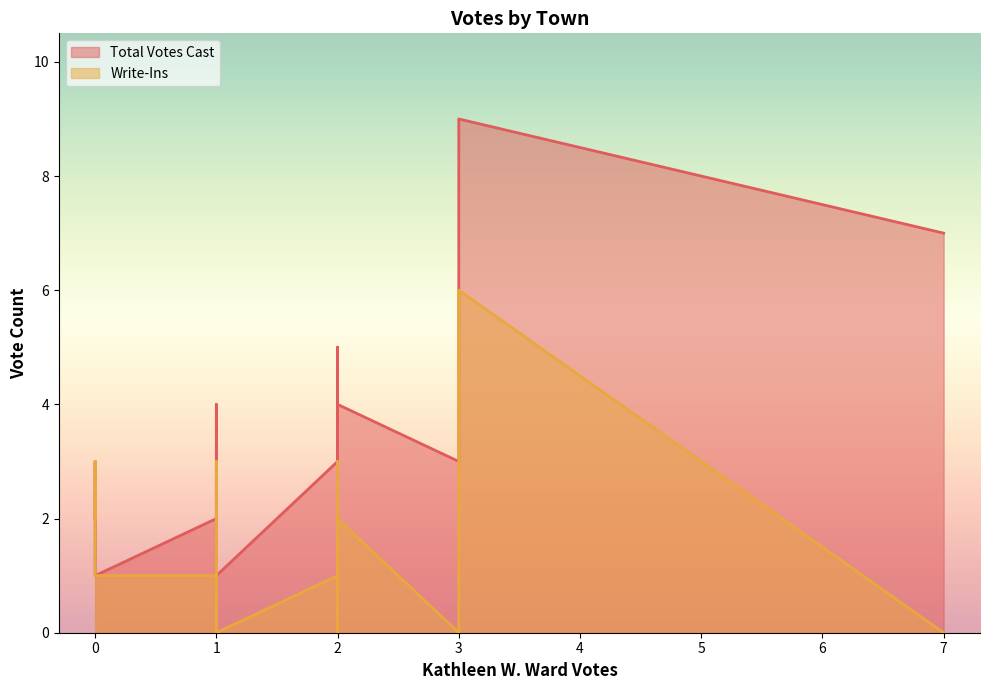

True or false: Write-Ins and Total Votes Cast cross at least once.

False